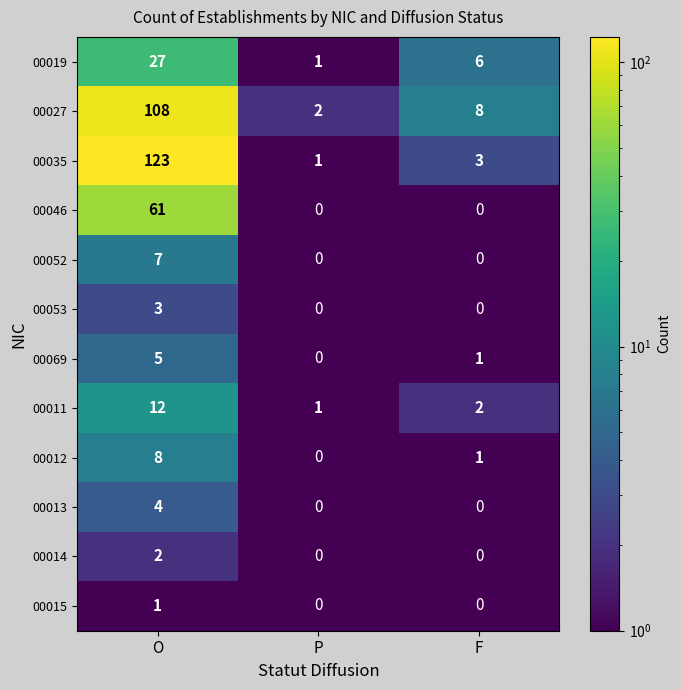

How many 00046 values are between 0 and 61?

3